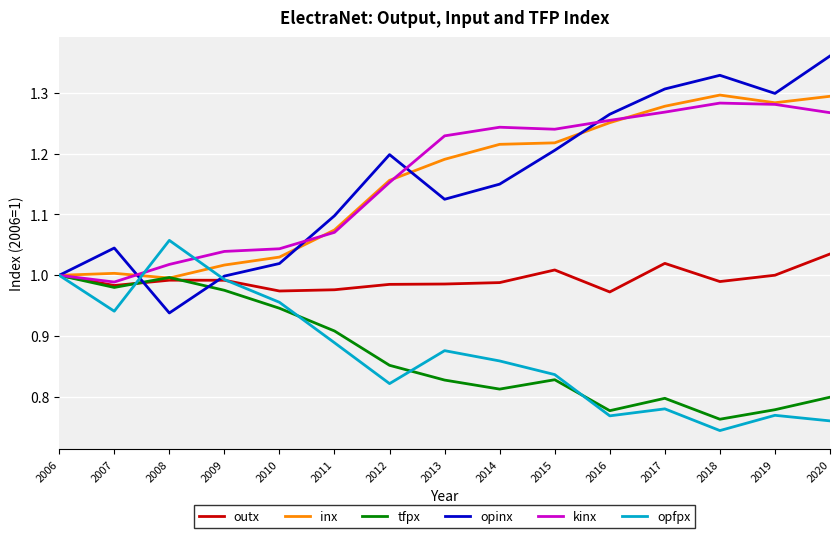

What are all the series names shown in the legend?

outx, inx, tfpx, opinx, kinx, opfpx